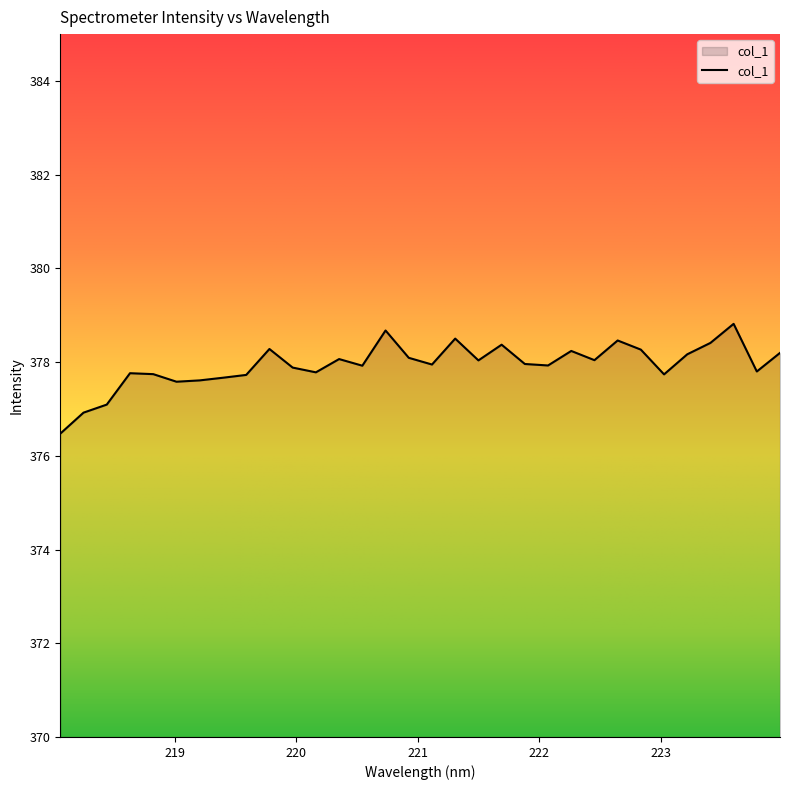

What is the difference between the maximum and minimum values?

2.3